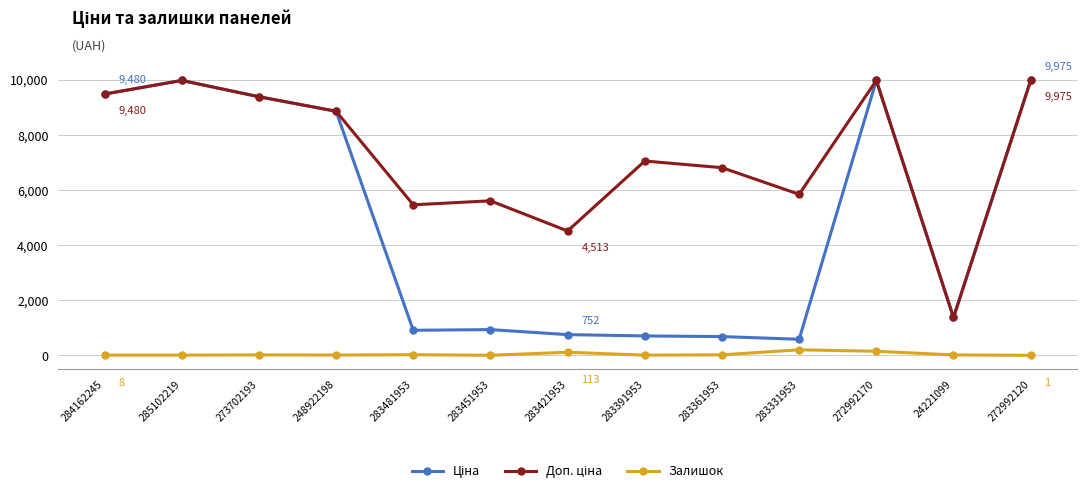

What is the greatest value displayed?

9975.0